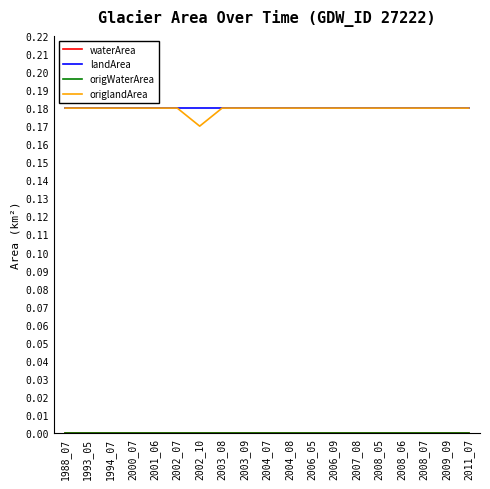

The landArea series shows 0.1 at 1993_05. True or false?

False